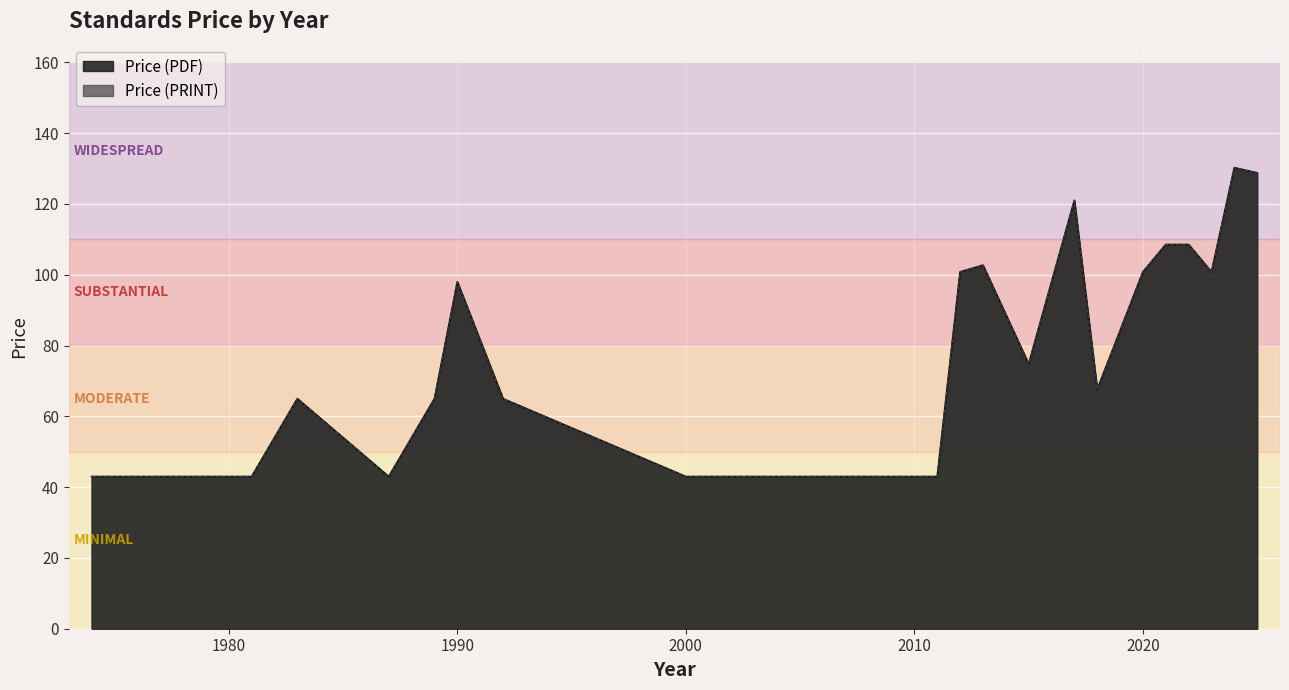

At which category does the chart reach its minimum across all series?

1974